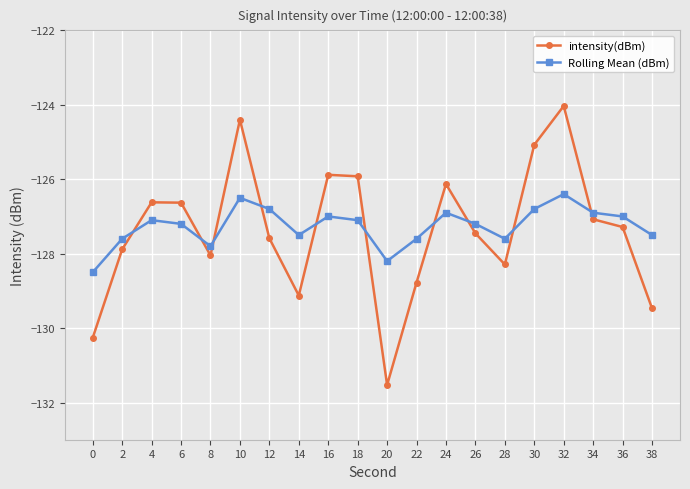

True or false: Rolling Mean (dBm) has more than 0 interior local peaks.

True